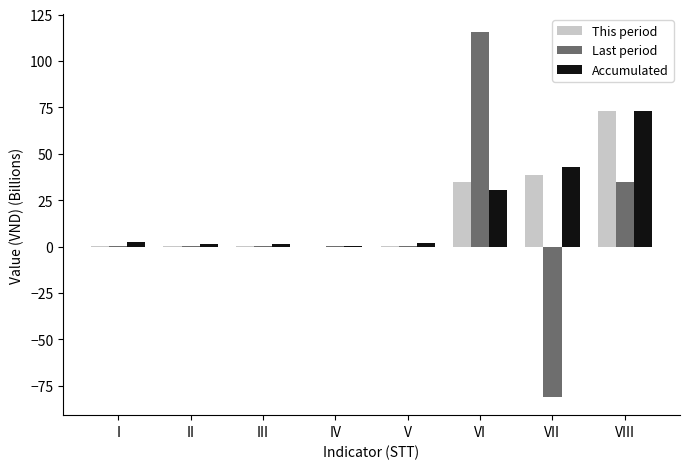

At which label does Last period reach its peak?

VI